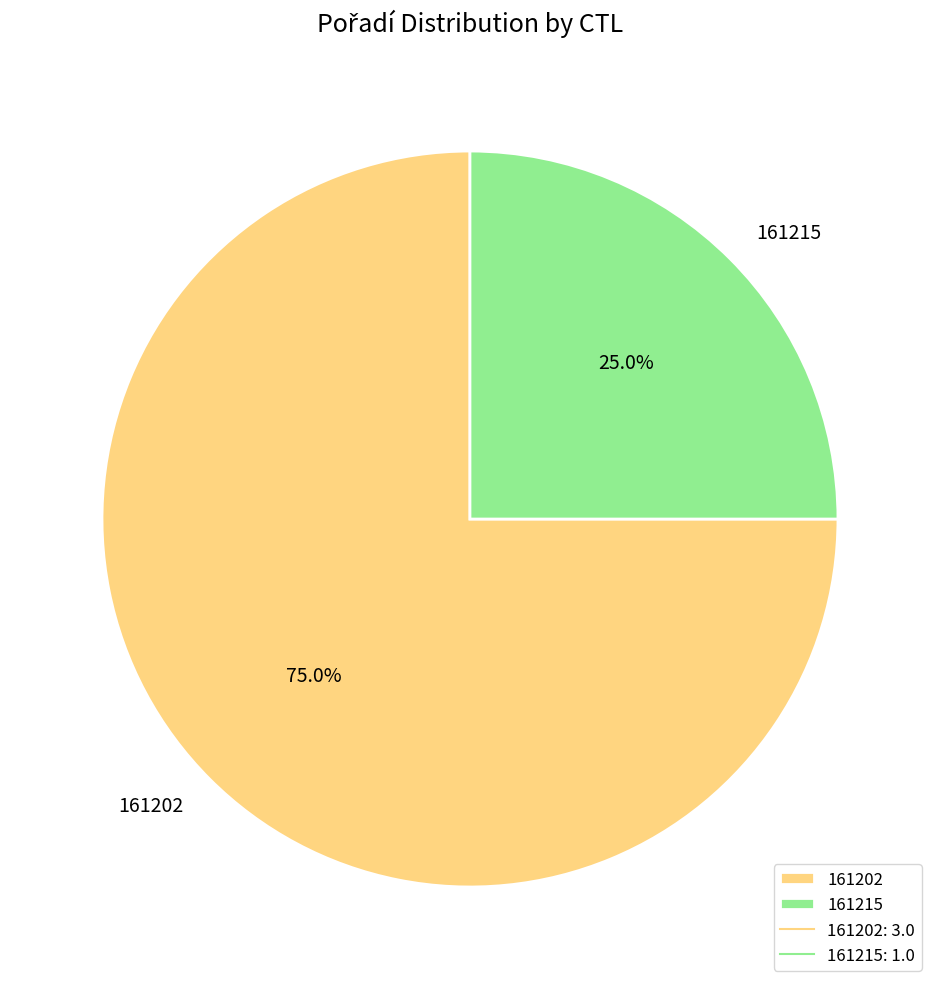

Which category accounts for the majority?

161202